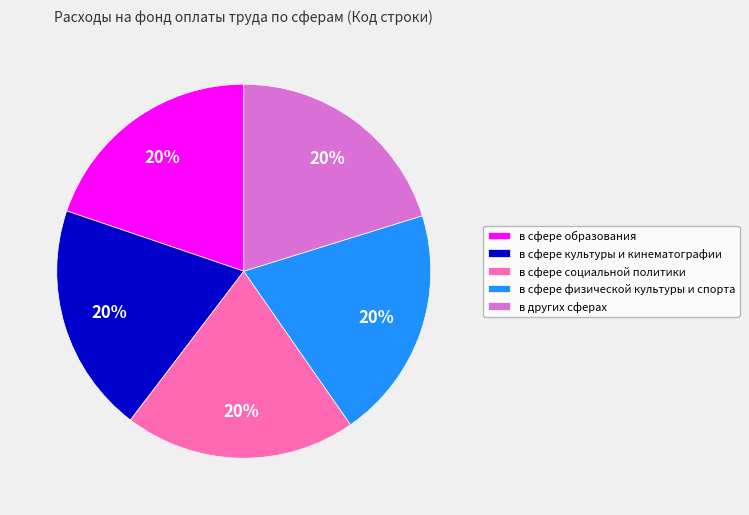

Count the number of slices in the pie.

5